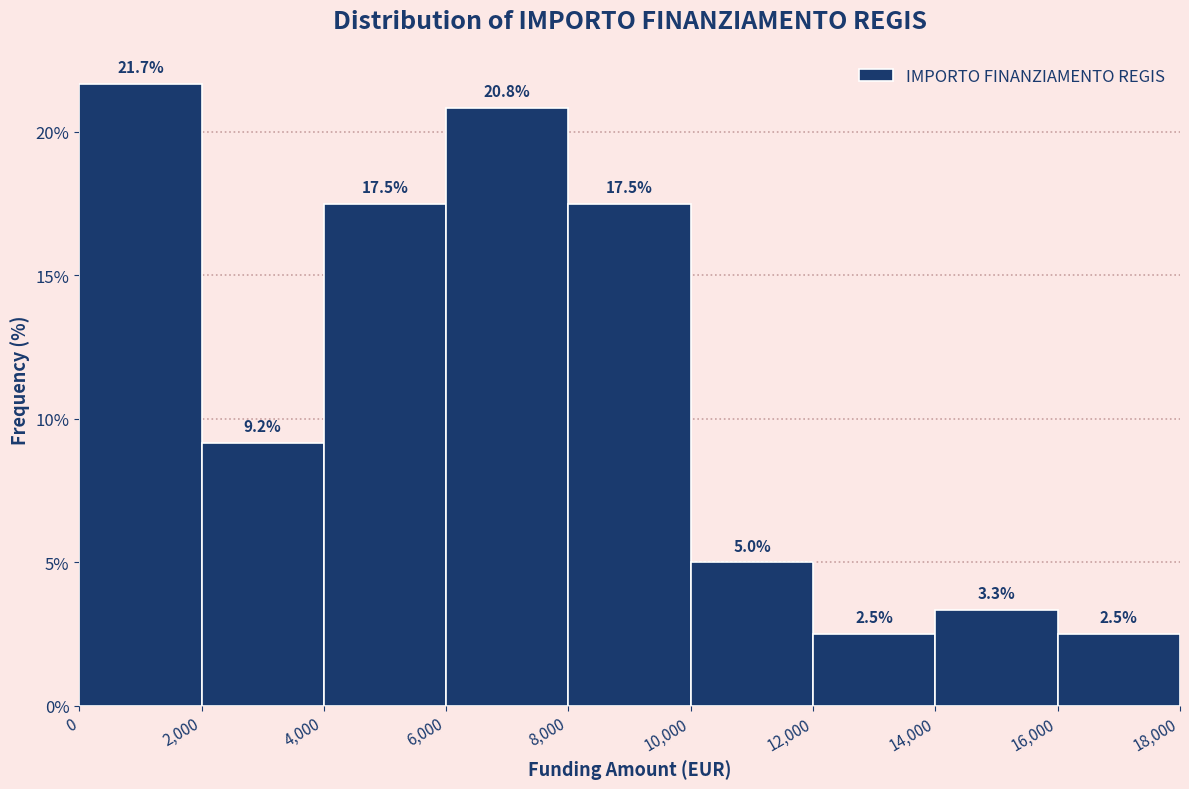

How tall is the bar that spans 2,000 to 4,000 on the x-axis?

9.2